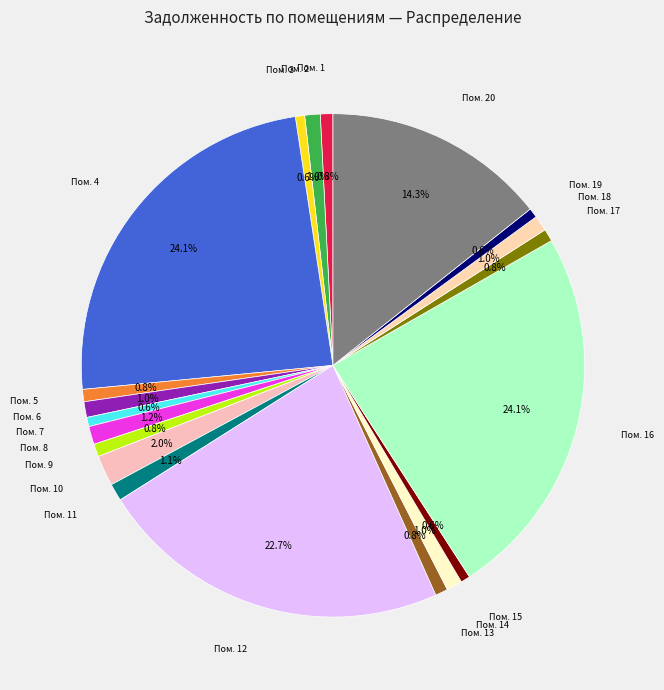

How many slices are in this pie chart?

20